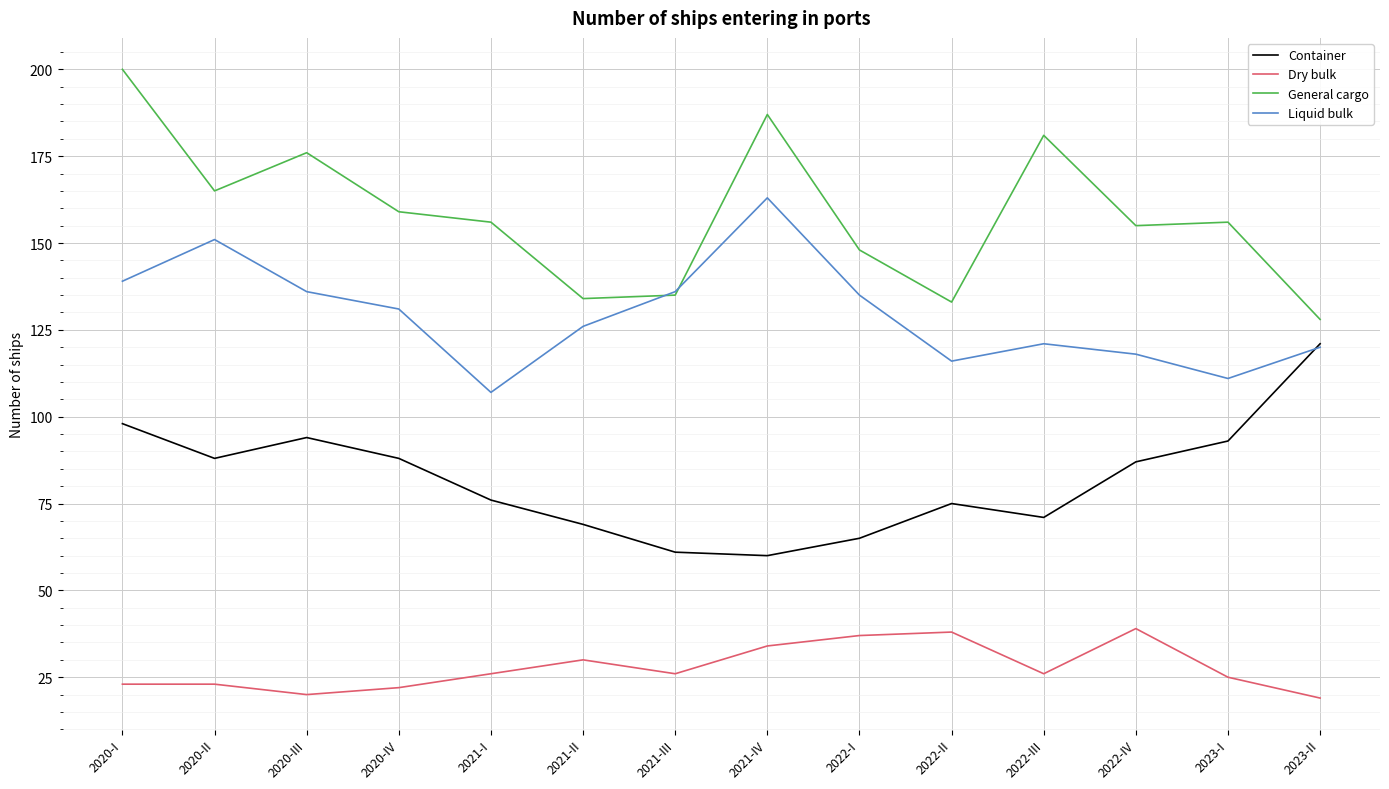

What is the spread (max minus min) of values at 2020-I?

177